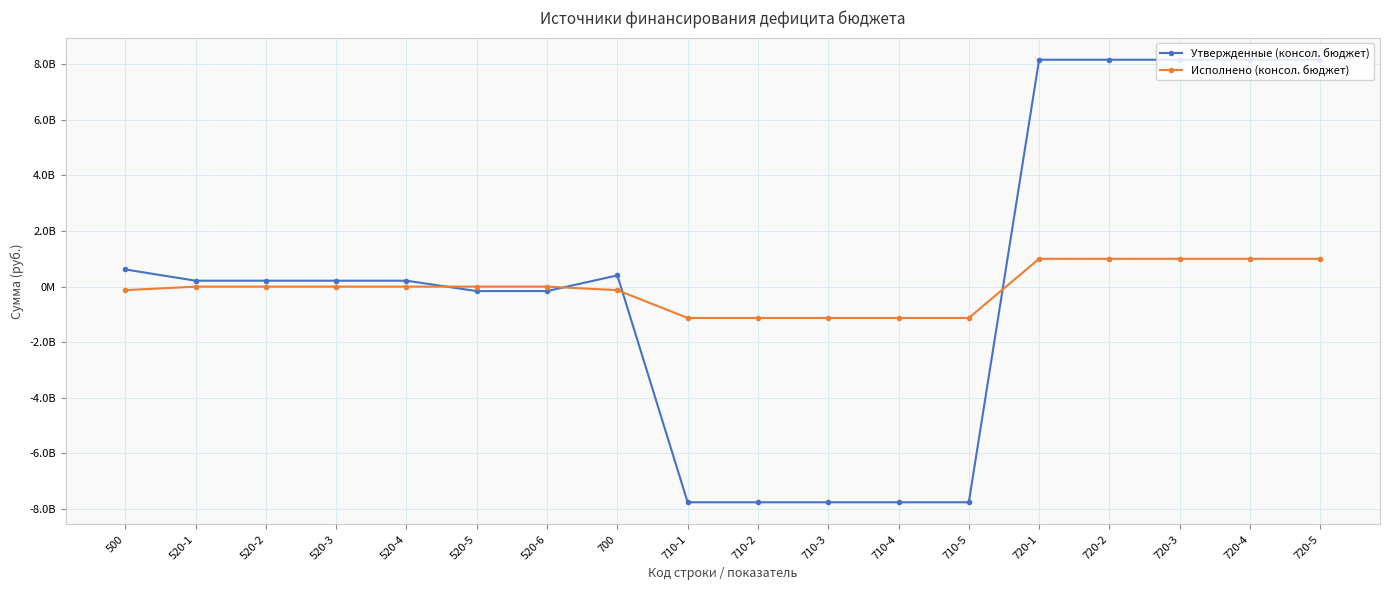

What is the label of the 2nd point from the right?

720-4